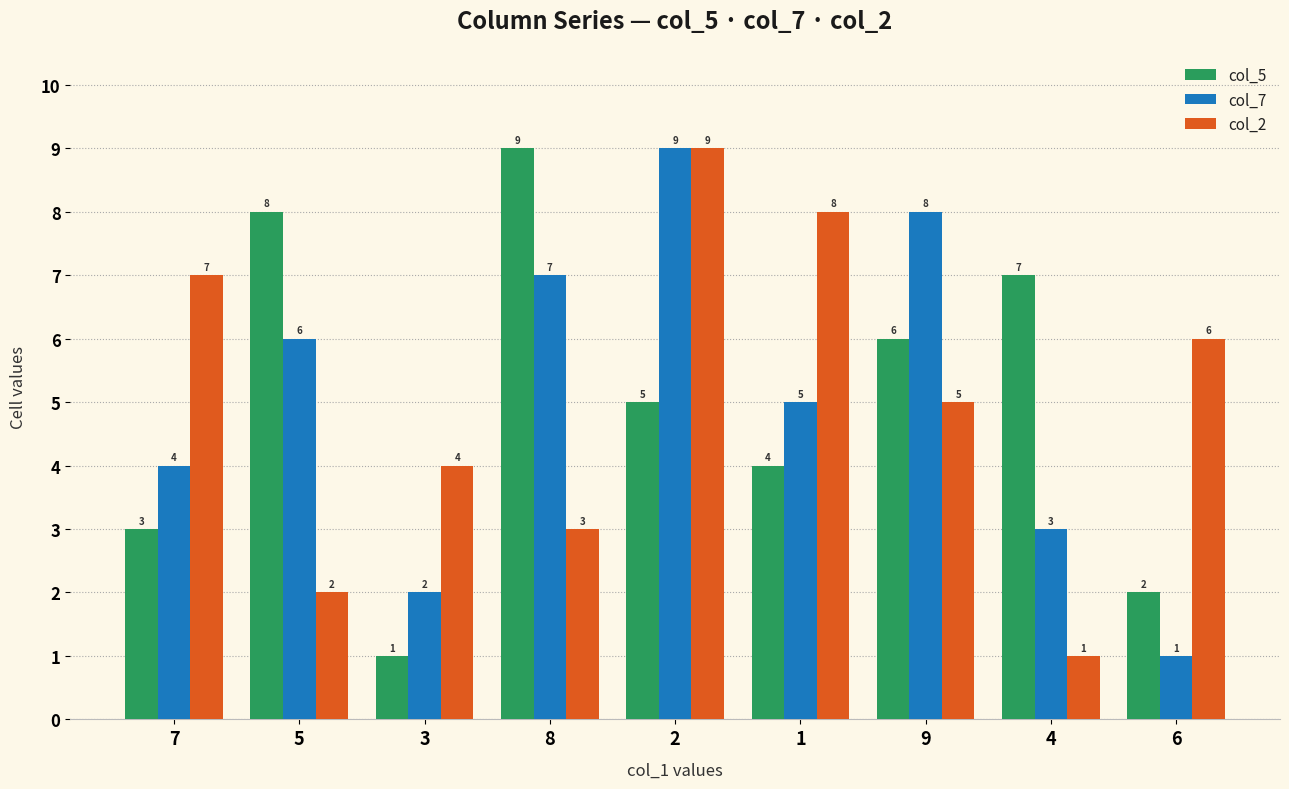

Which series changed the most between 3 and 9?

col_7